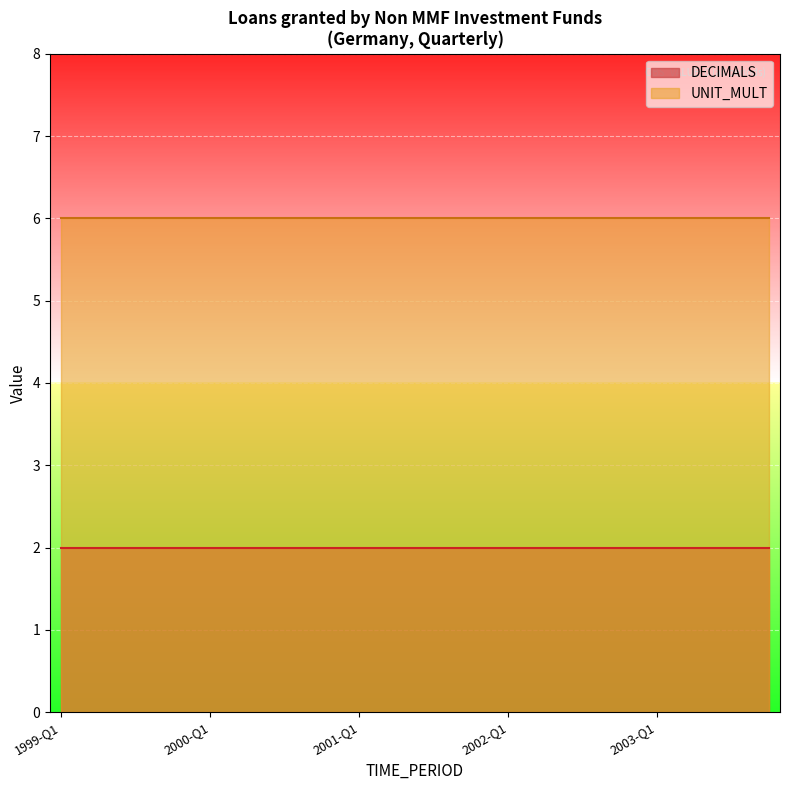

Reading left to right, list all the values displayed in this chart.

DECIMALS: 1999-Q1=2	1999-Q2=2	1999-Q3=2	1999-Q4=2	2000-Q1=2	2000-Q2=2	2000-Q3=2	2000-Q4=2	2001-Q1=2	2001-Q2=2	2001-Q3=2	2001-Q4=2	2002-Q1=2	2002-Q2=2	2002-Q3=2	2002-Q4=2	2003-Q1=2	2003-Q2=2	2003-Q3=2	2003-Q4=2
UNIT_MULT: 1999-Q1=6	1999-Q2=6	1999-Q3=6	1999-Q4=6	2000-Q1=6	2000-Q2=6	2000-Q3=6	2000-Q4=6	2001-Q1=6	2001-Q2=6	2001-Q3=6	2001-Q4=6	2002-Q1=6	2002-Q2=6	2002-Q3=6	2002-Q4=6	2003-Q1=6	2003-Q2=6	2003-Q3=6	2003-Q4=6